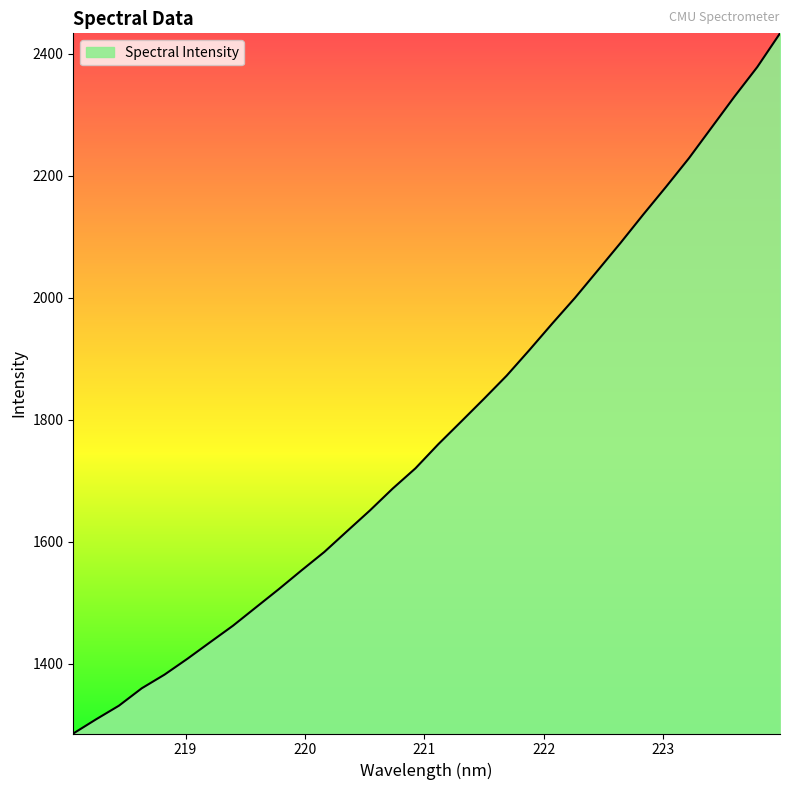

What is the smallest value displayed?

1285.3